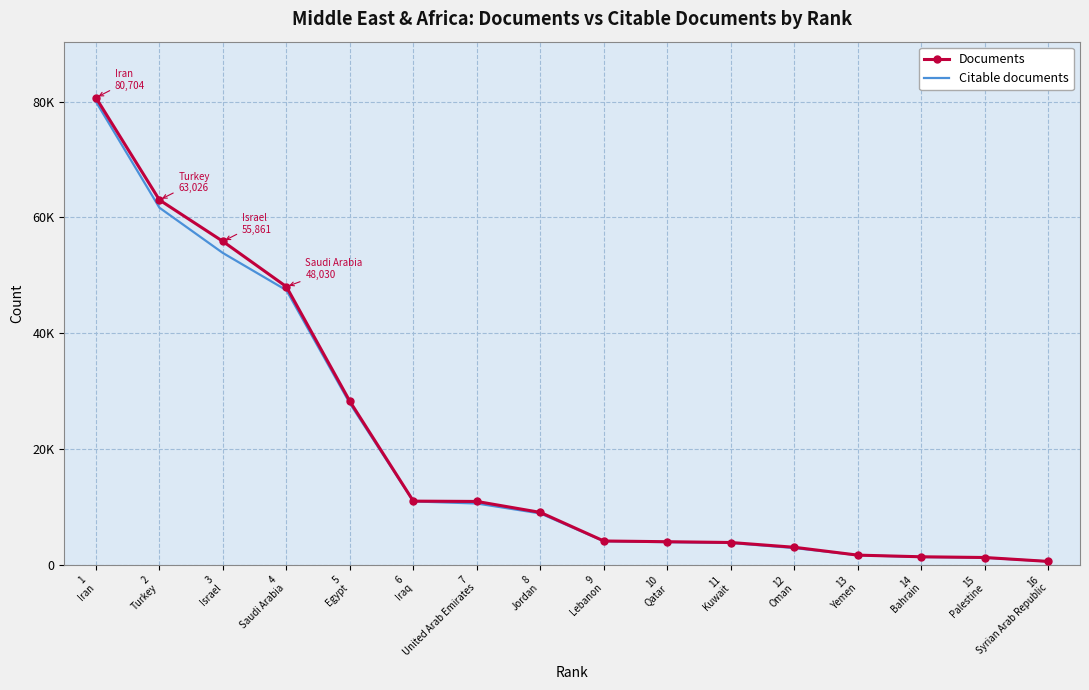

What is the sum of all Documents values?

326214